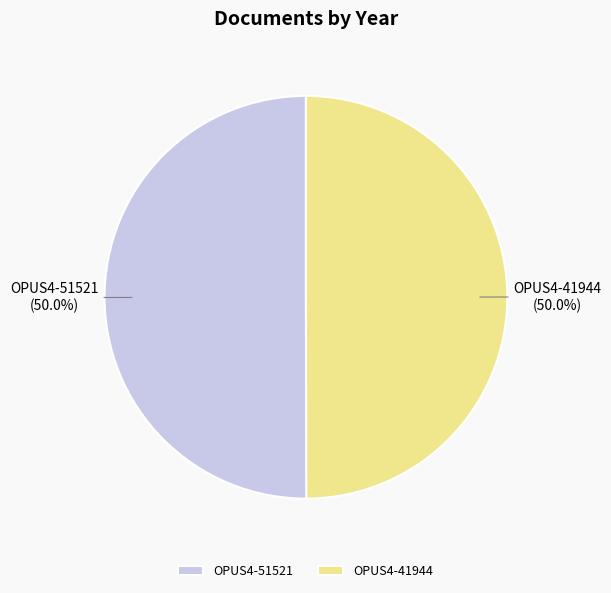

What percentage do OPUS4-41944 and OPUS4-51521 together represent?

100.0%